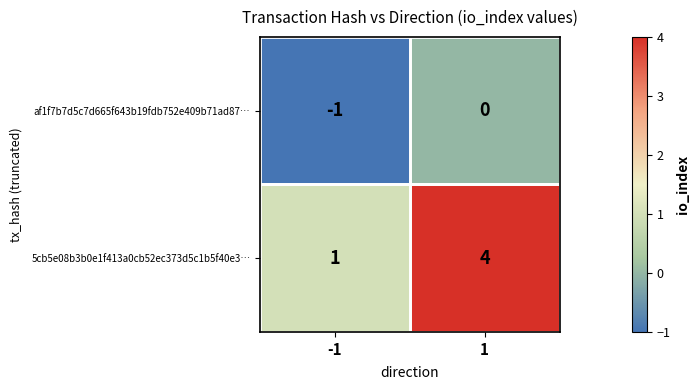

At how many categories does at least one series exceed 0?

2